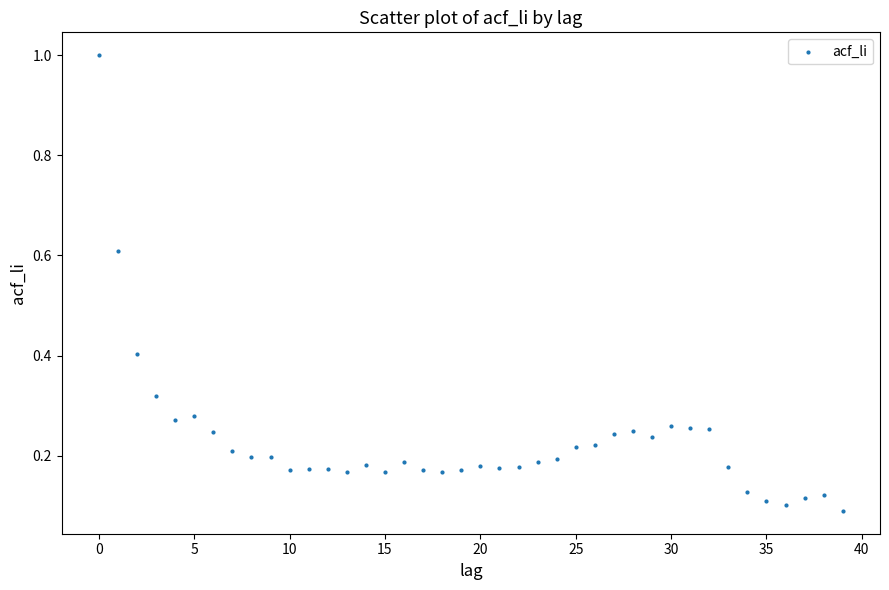

What is the range of Y values (max minus min)?

0.9